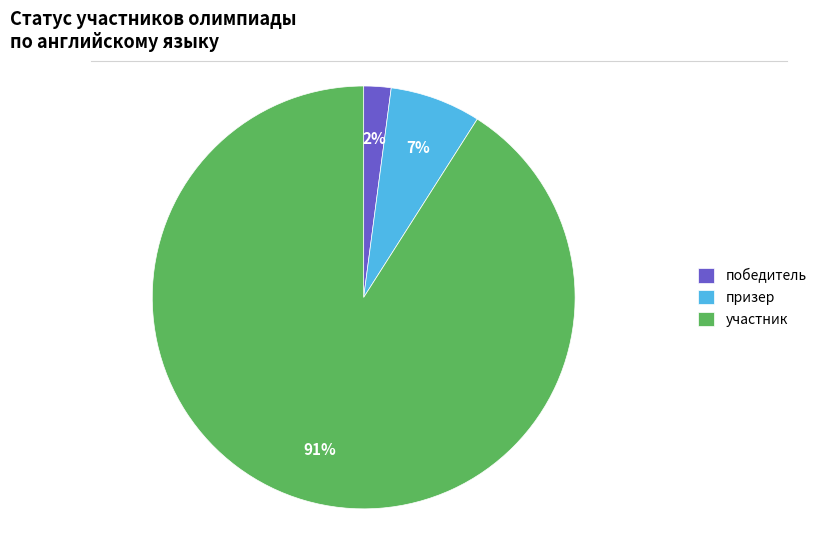

Do участник and призер together represent more than half of the pie?

Yes